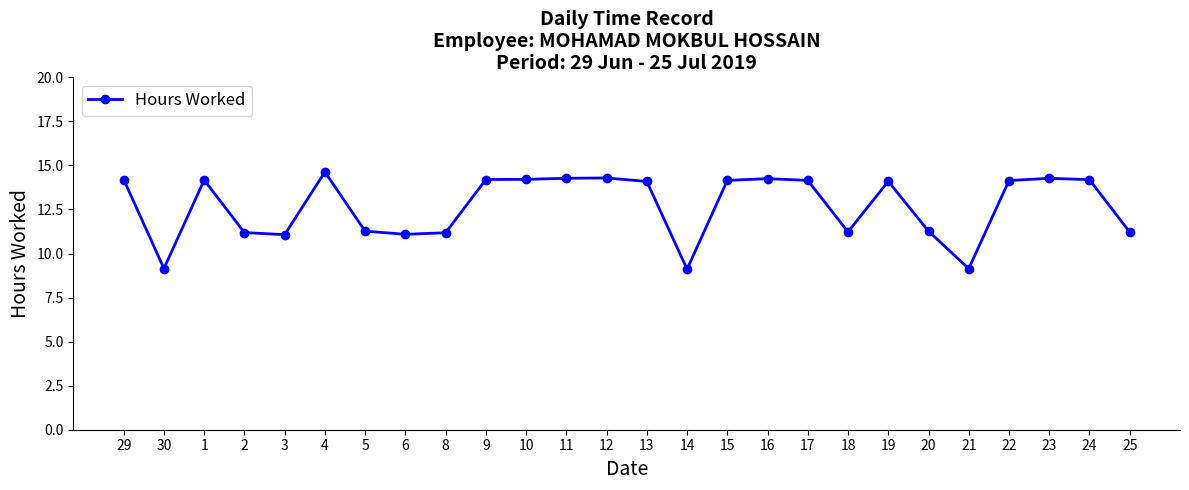

What is the label of the 11th point from the right?

15